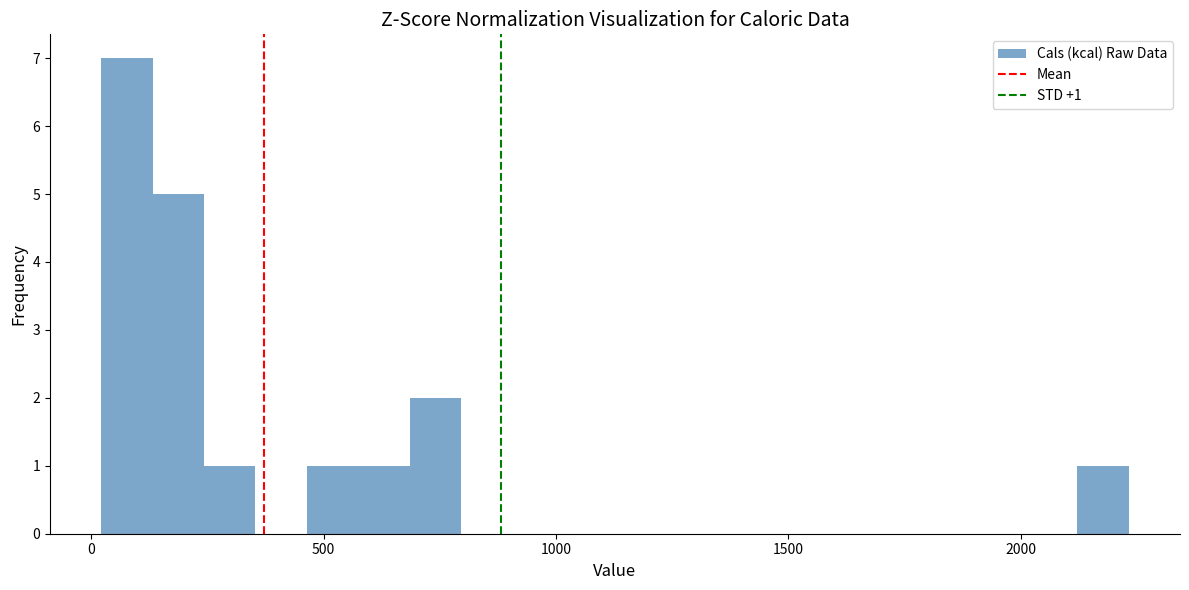

Read against the x-axis, roughly where is the centre of the tallest bar?

100